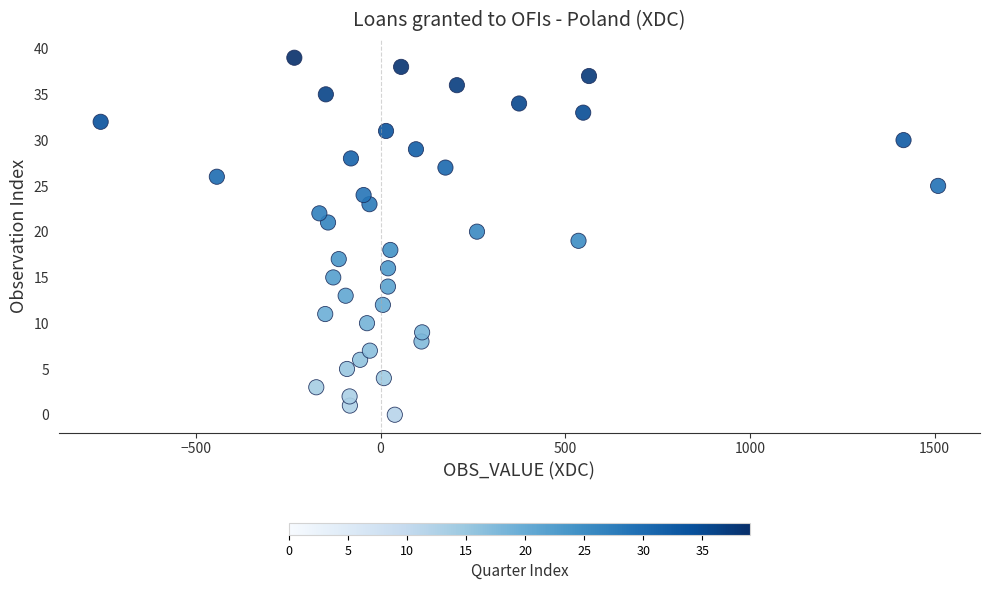

What is the range of Y values (max minus min)?

39